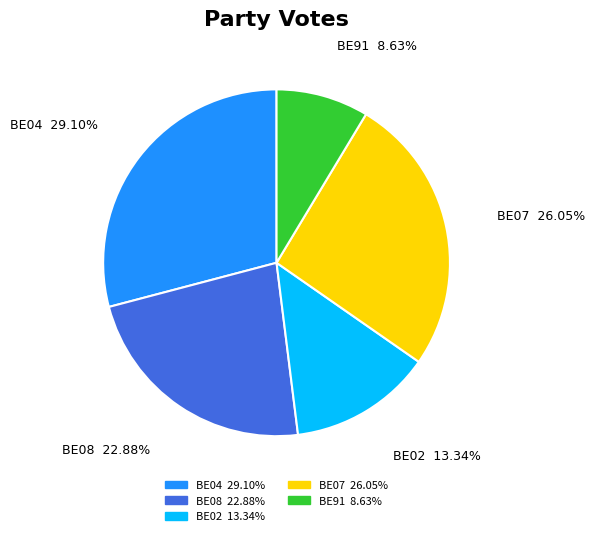

To the nearest percent, what is the average slice percentage?

20%